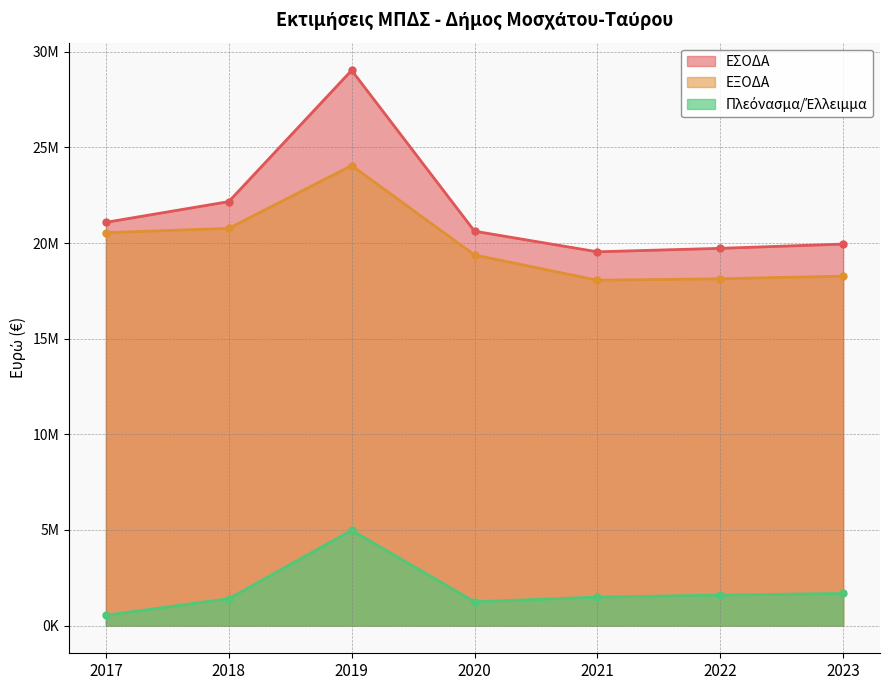

Rank the series at 2019 from lowest to highest value.

Πλεόνασμα/Έλλειμμα, ΕΞΟΔΑ, ΕΣΟΔΑ